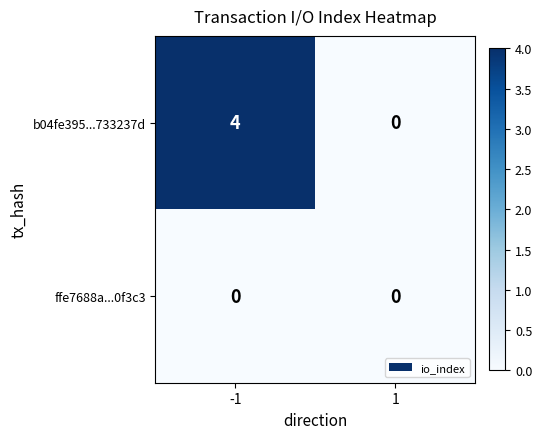

Which series has the largest total across all categories?

b04fe395...733237d